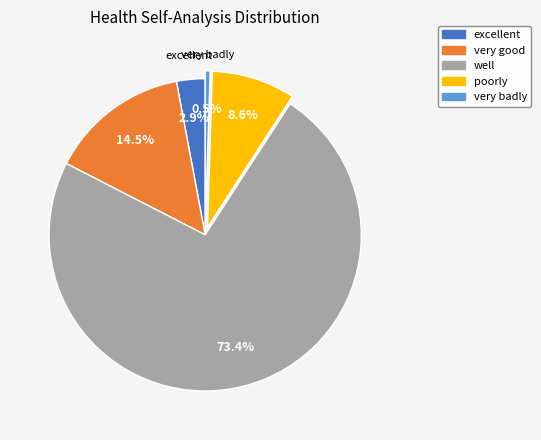

To the nearest percent, what is the difference between the very badly and poorly slice percentages?

8%